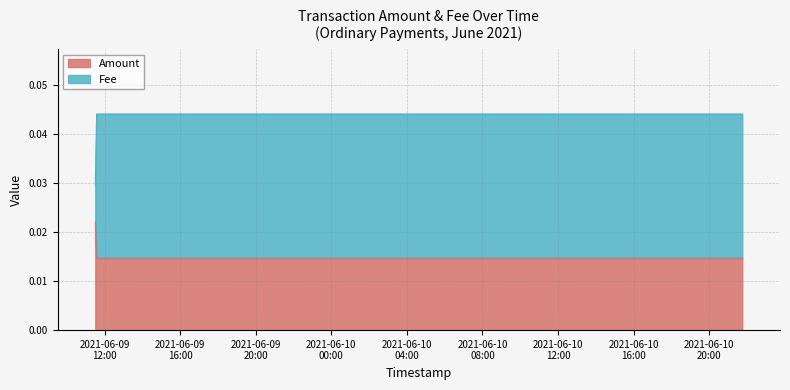

Rank the categories by Amount value from highest to lowest.

2021-06-09 11:30:01, 2021-06-09 11:34:11, 2021-06-10 21:45:25